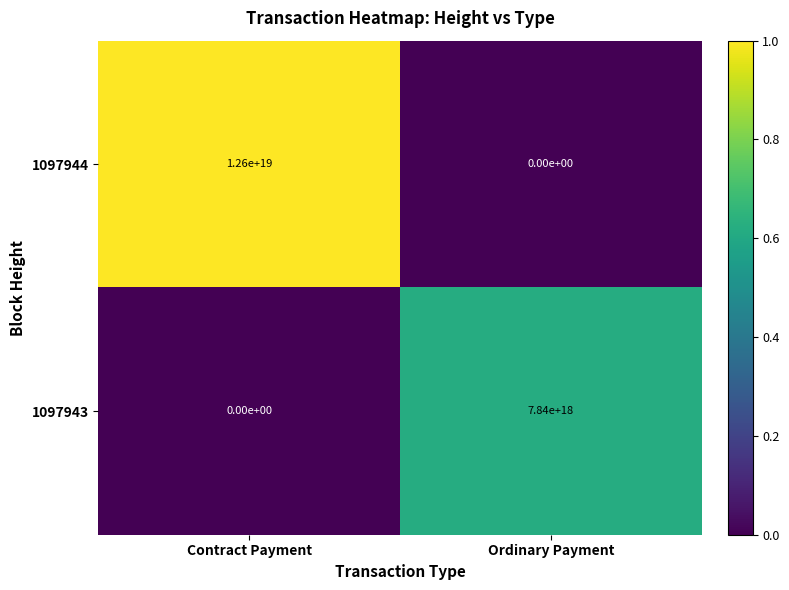

Between Contract Payment and Ordinary Payment, which series saw the biggest shift?

1097944